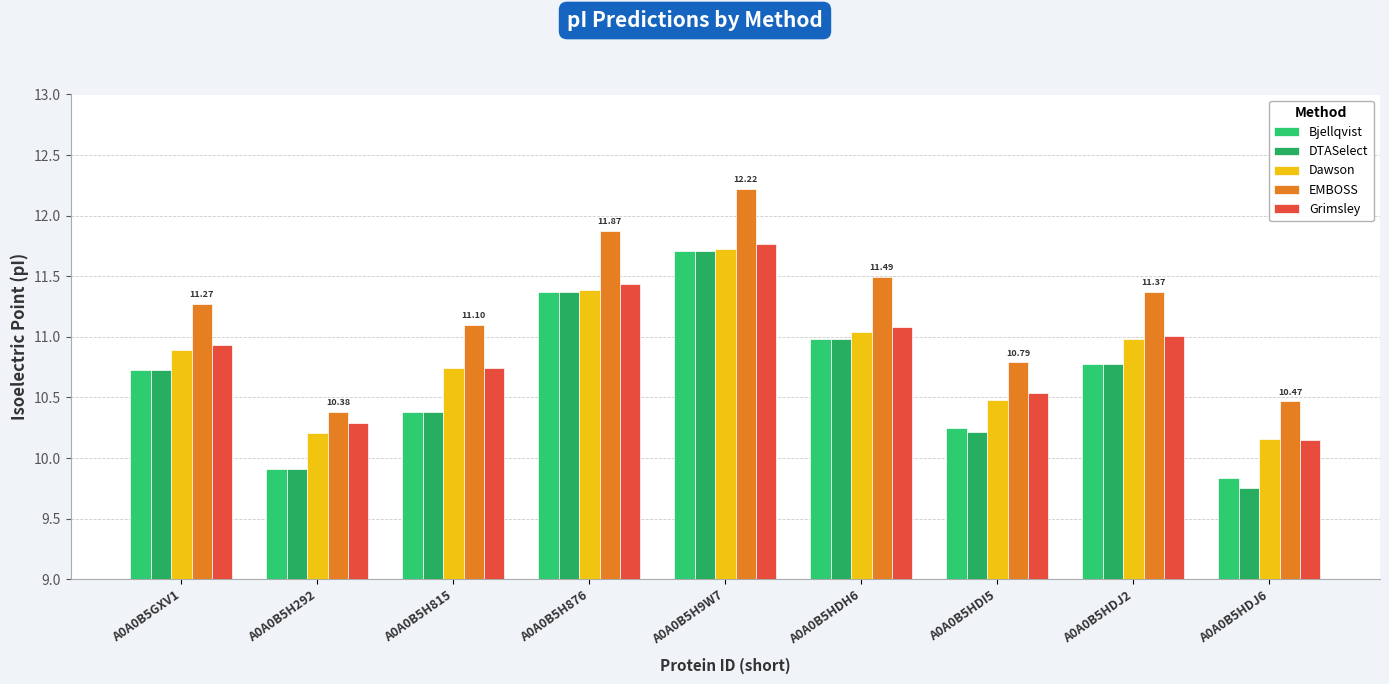

What is the difference between the highest and lowest values at A0A0B5HDJ6?

0.7